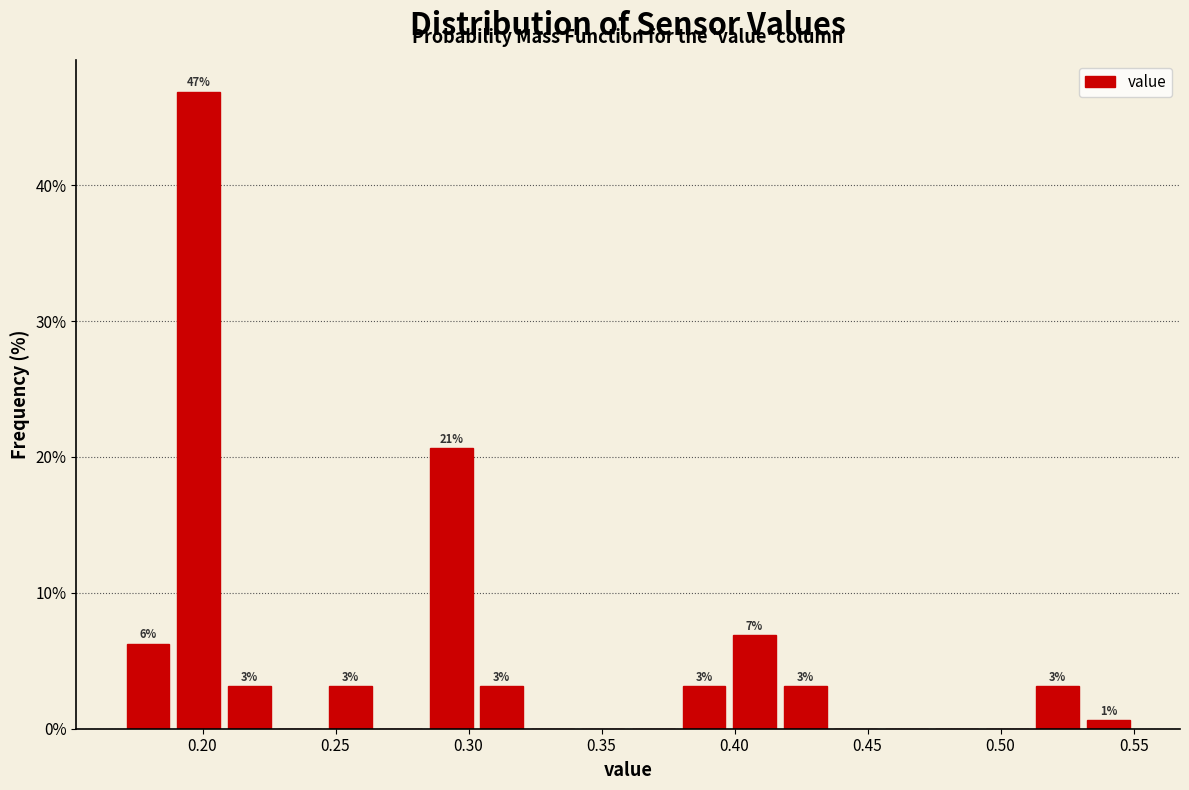

Read against the x-axis, roughly where is the centre of the tallest bar?

0.200